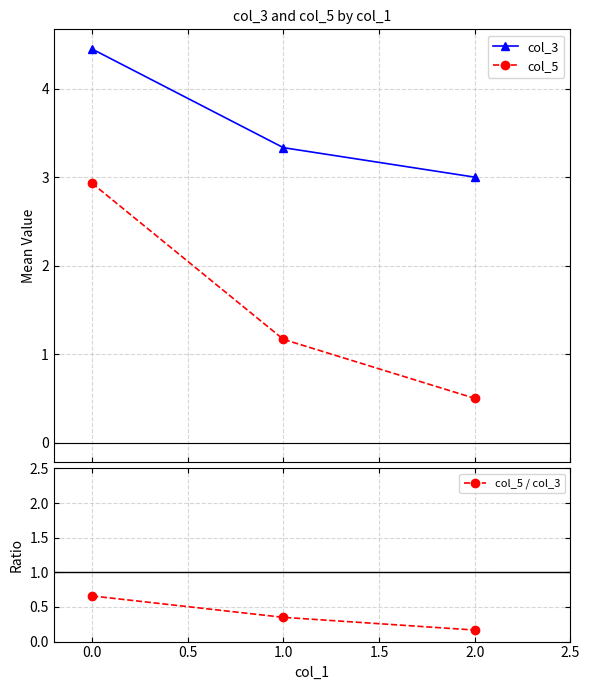

What is the highest value of the col_3 series?

4.4